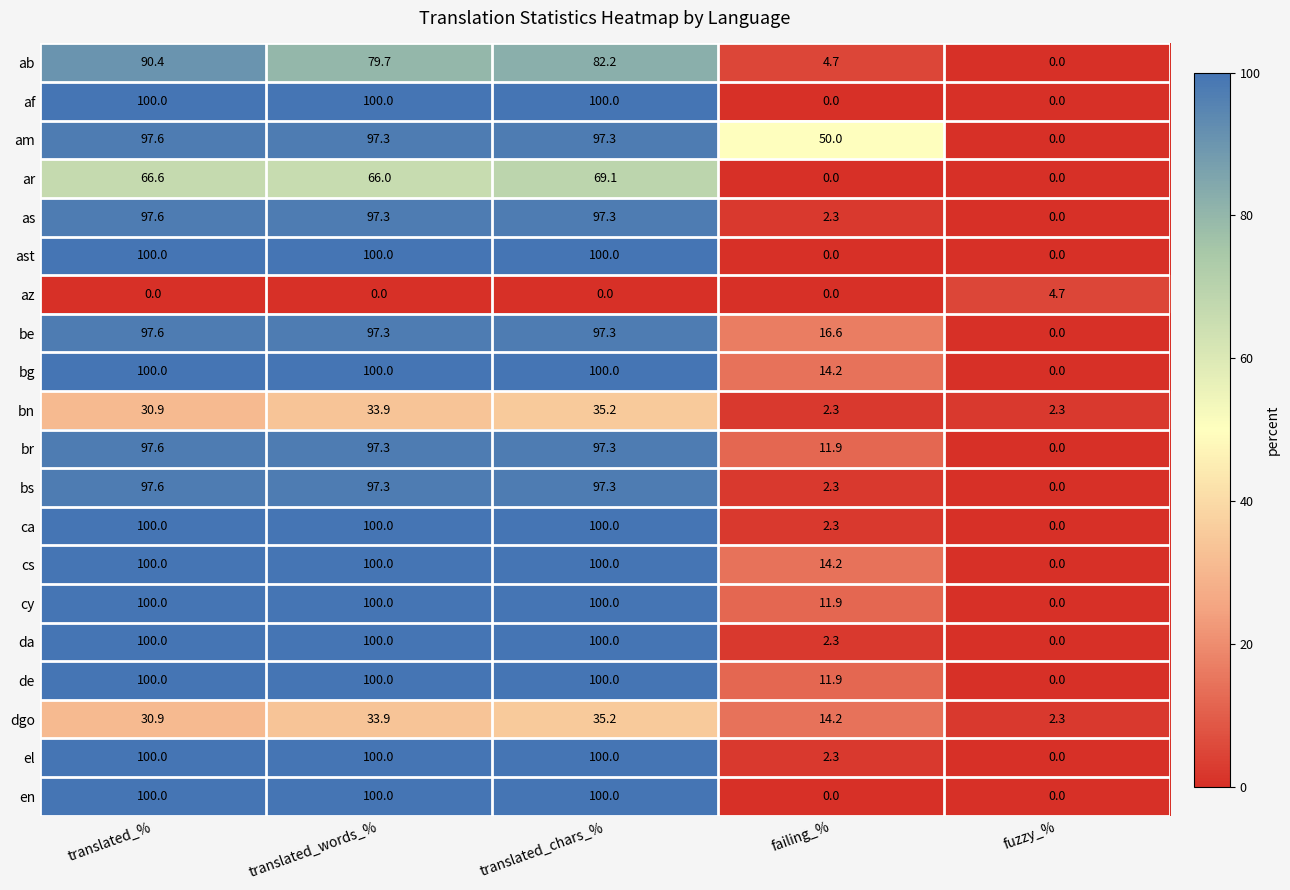

How many distinct data groups are displayed?

20